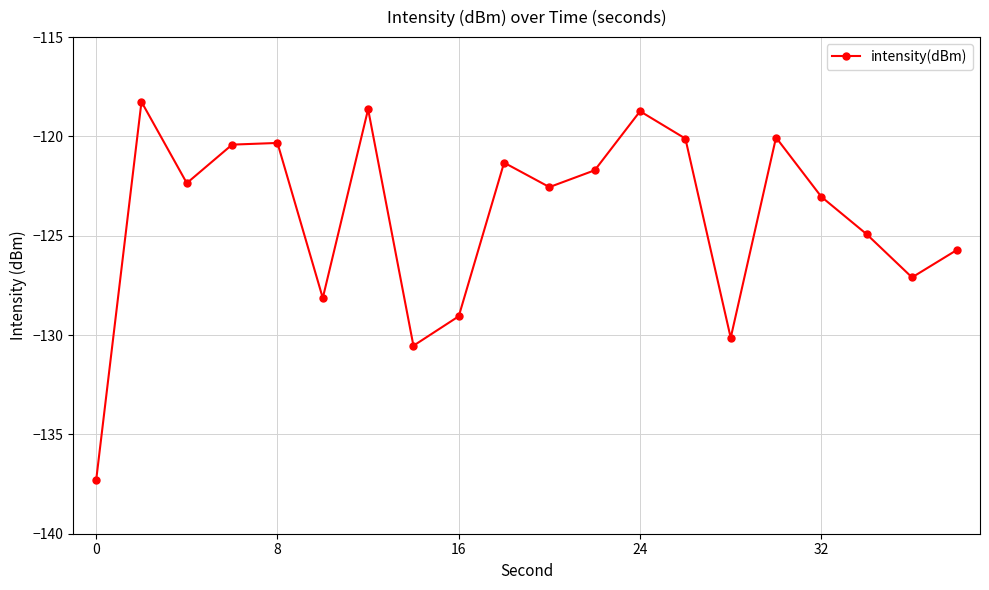

True or false: there are more than 1 points higher than both neighbors.

True